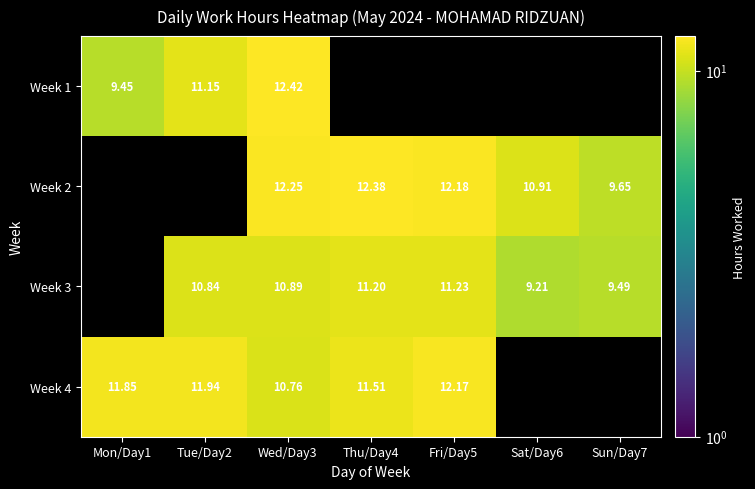

At which category is the sum across all series the highest?

Wed/Day3